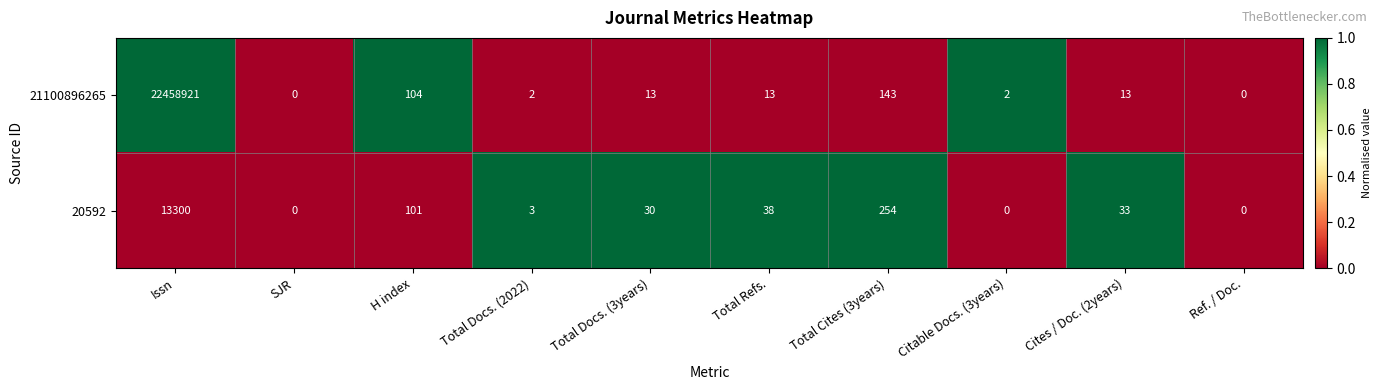

What is the difference between the 20592 values at Total Cites (3years) and Ref. / Doc.?

254